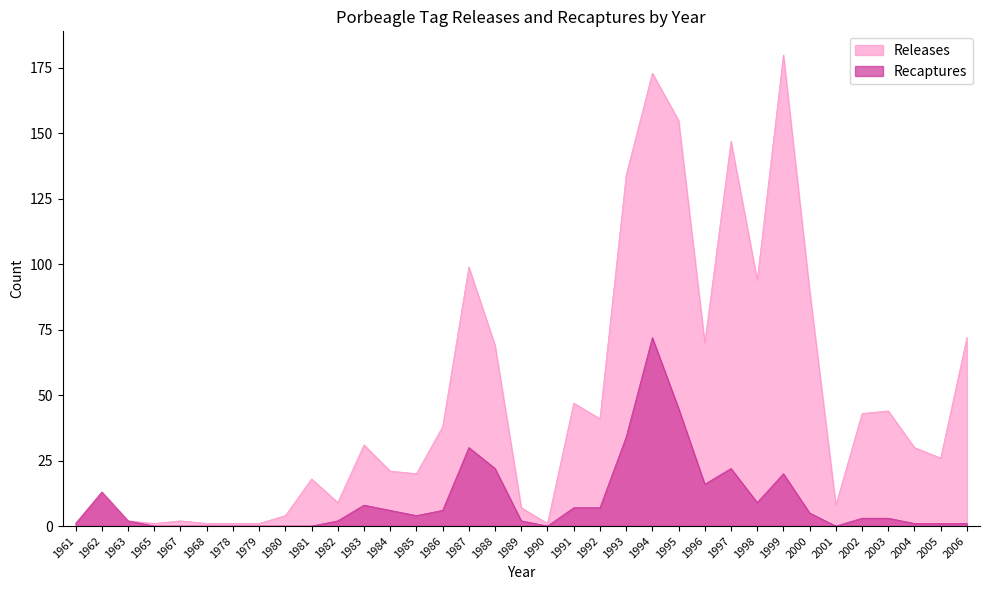

The Releases series shows 7 at 1989. True or false?

True